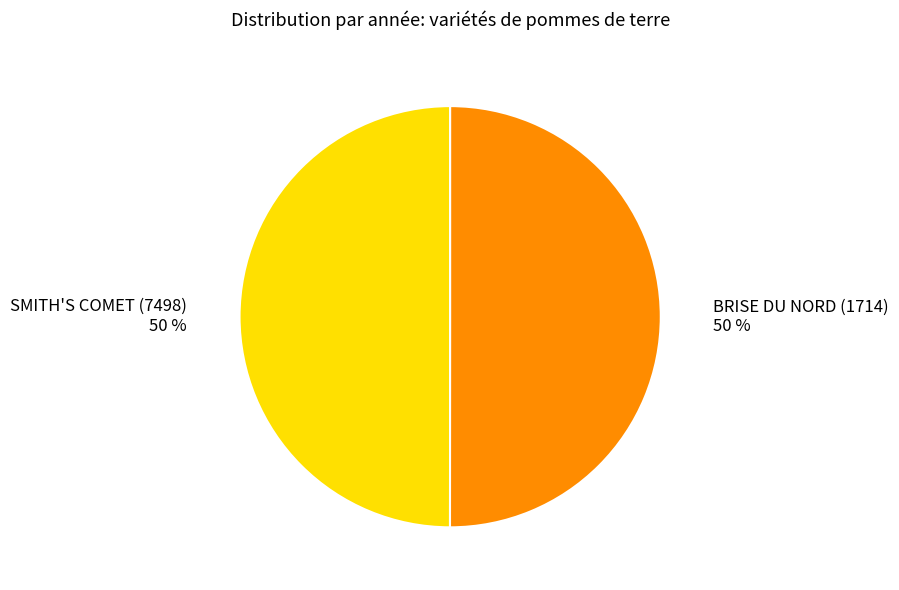

Do SMITH'S COMET (7498) and BRISE DU NORD (1714) together represent more than half of the pie?

Yes